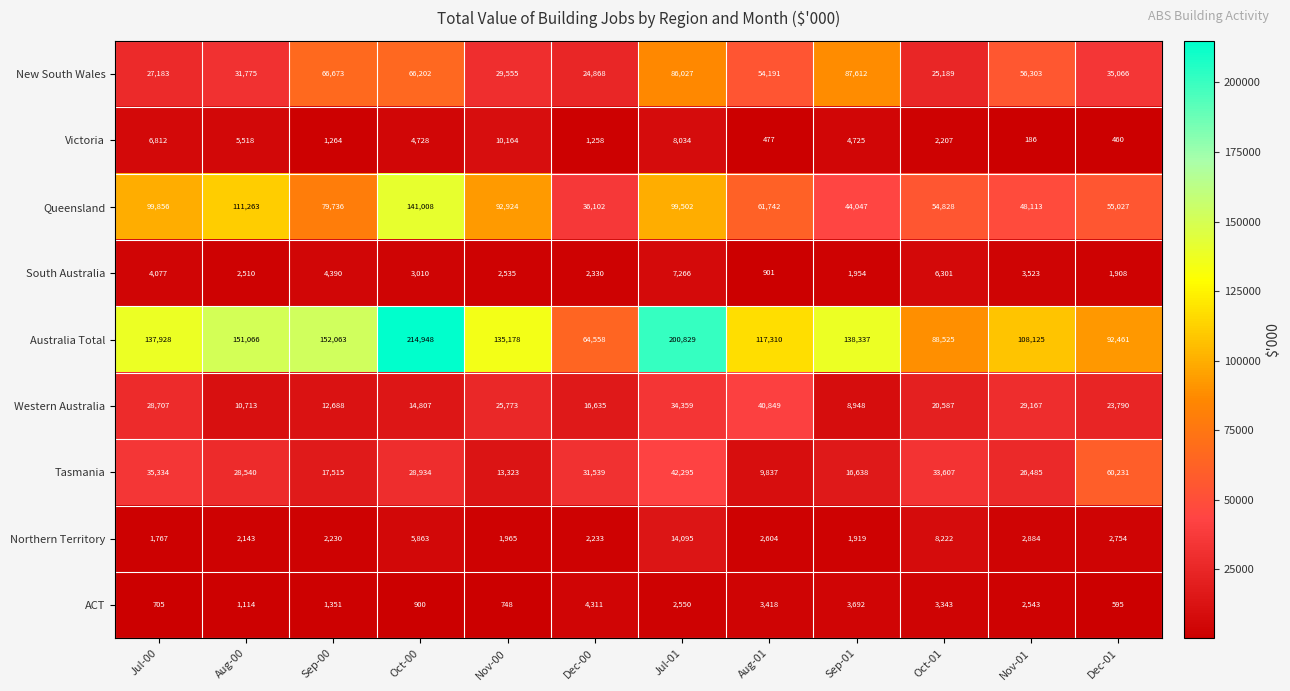

Is it true that Victoria equals 184 at Aug-01?

False